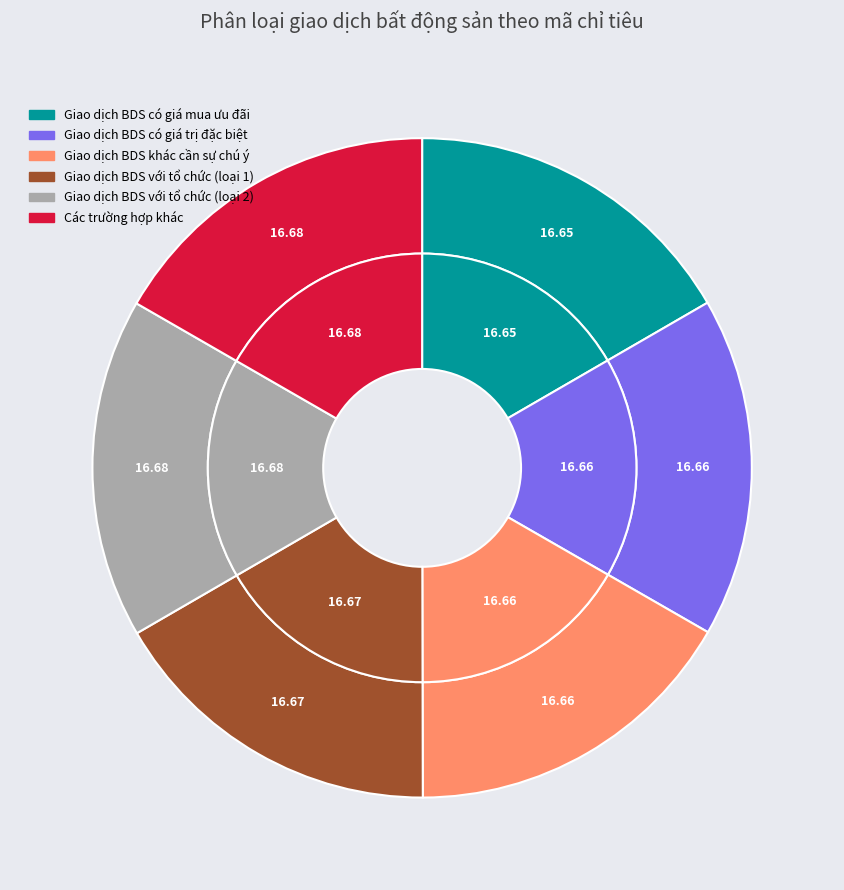

To the nearest percent, what percentage of the pie is II?

17%